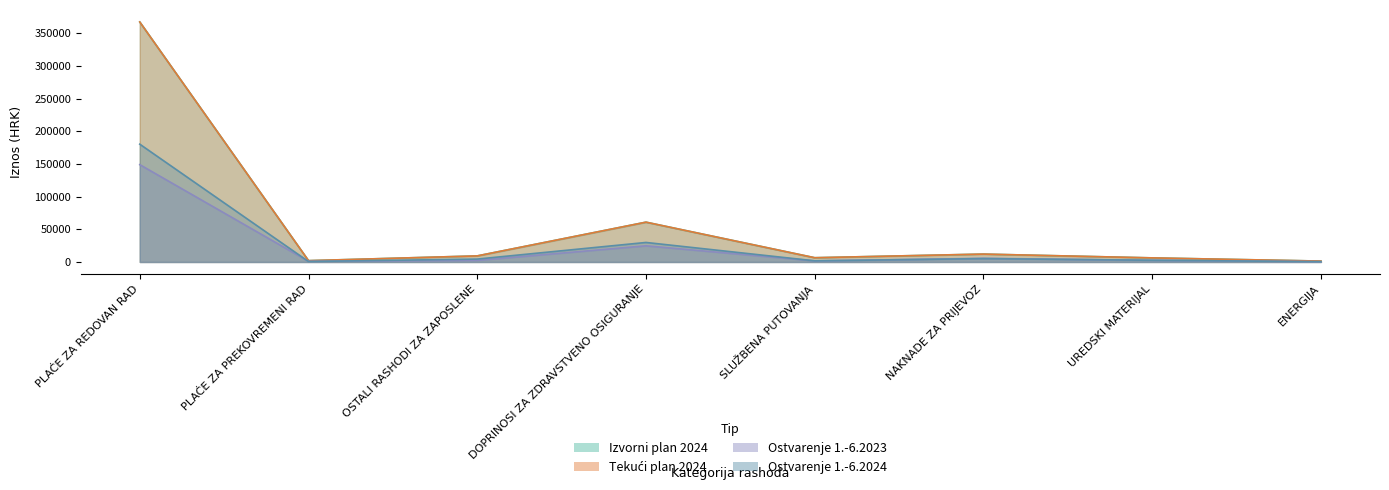

Where is the first local minimum for Izvorni plan 2024?

PLAĆE ZA PREKOVREMENI RAD